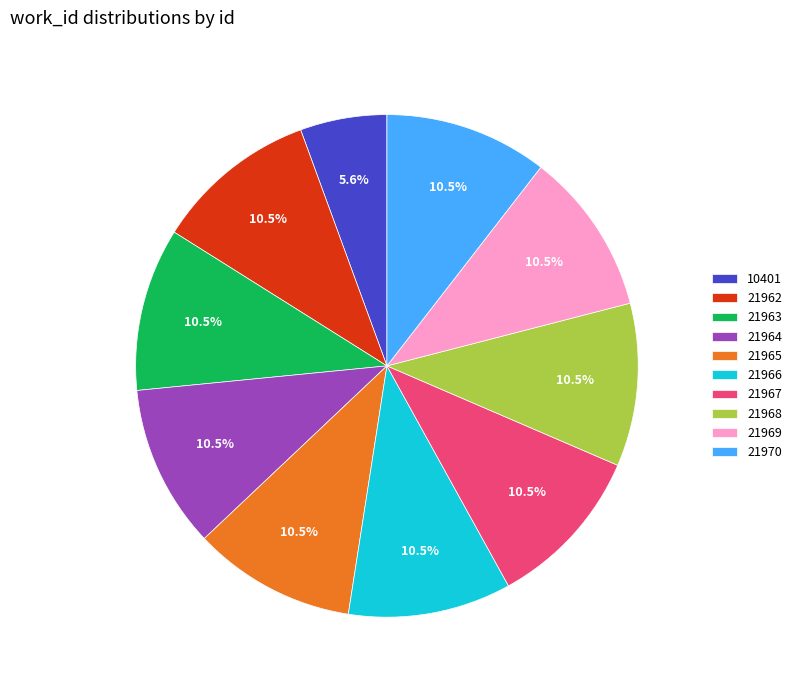

Between 21966 and 10401, which is larger?

21966